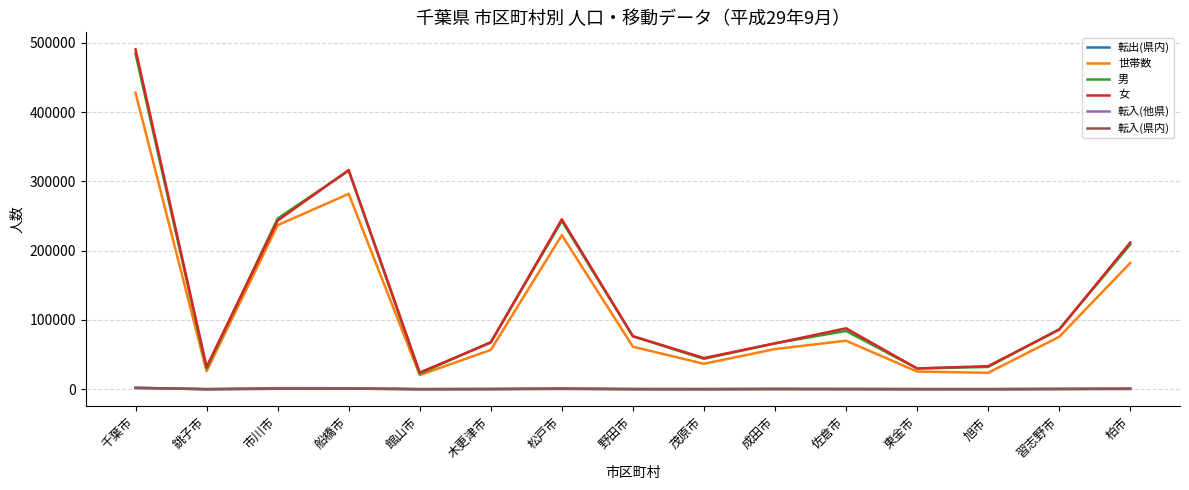

True or false: 女 and 転入(他県) intersect in this chart.

False